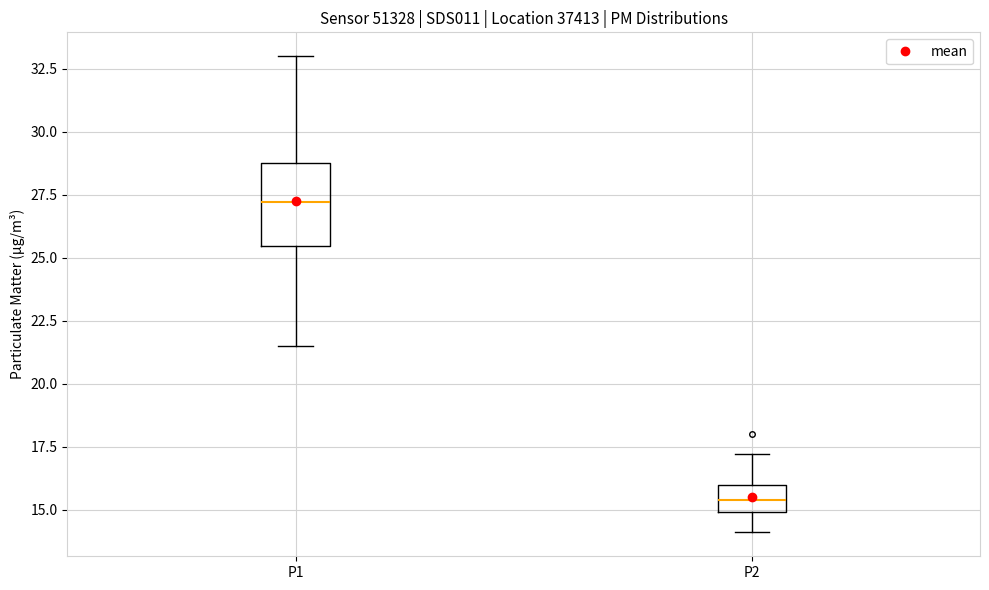

Reading left to right, read every box against the y-axis: the position of its median line, the range the box covers, and the ends of its whiskers. The values are not printed on the chart, so give them approximately, as read against the axis.

P1: median 27.0, box 25.5 to 29.0, whiskers 21.5 to 33.0
P2: median 15.5, box 15.0 to 16.0, whiskers 14.0 to 17.0